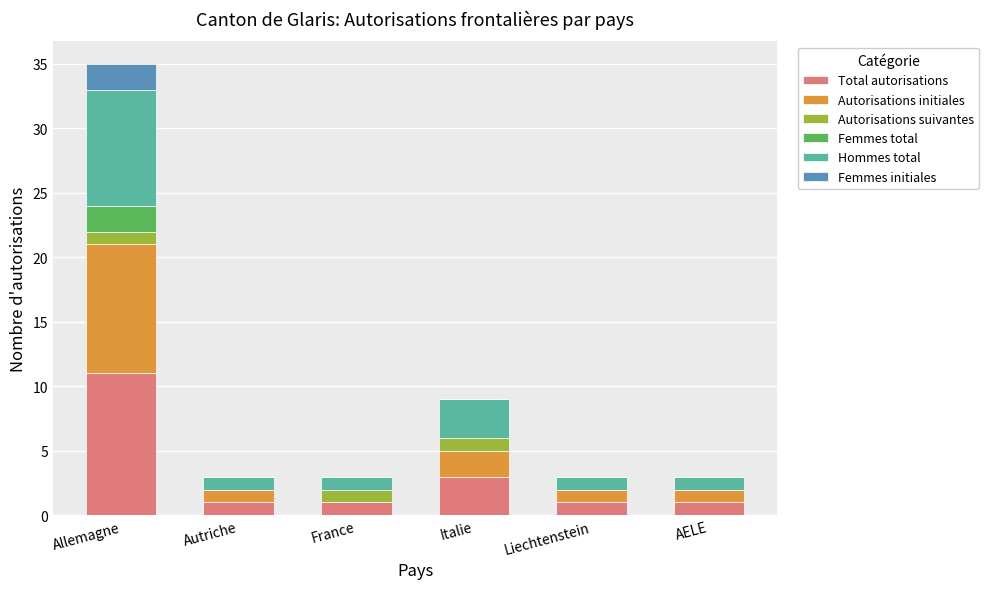

What is the highest value of the Total autorisations series?

11